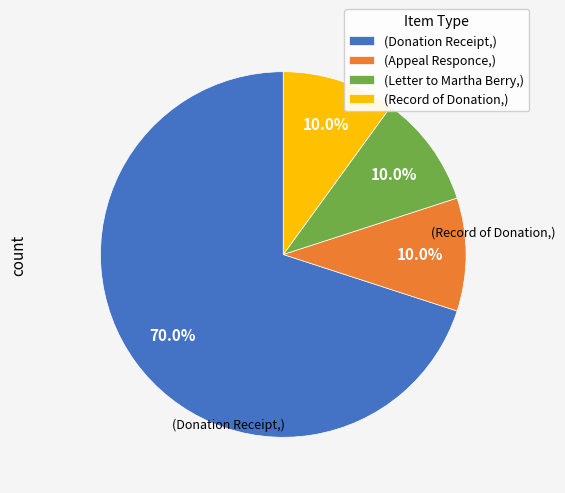

Combined, do (Record of Donation,) and (Letter to Martha Berry,) account for over 50%?

No